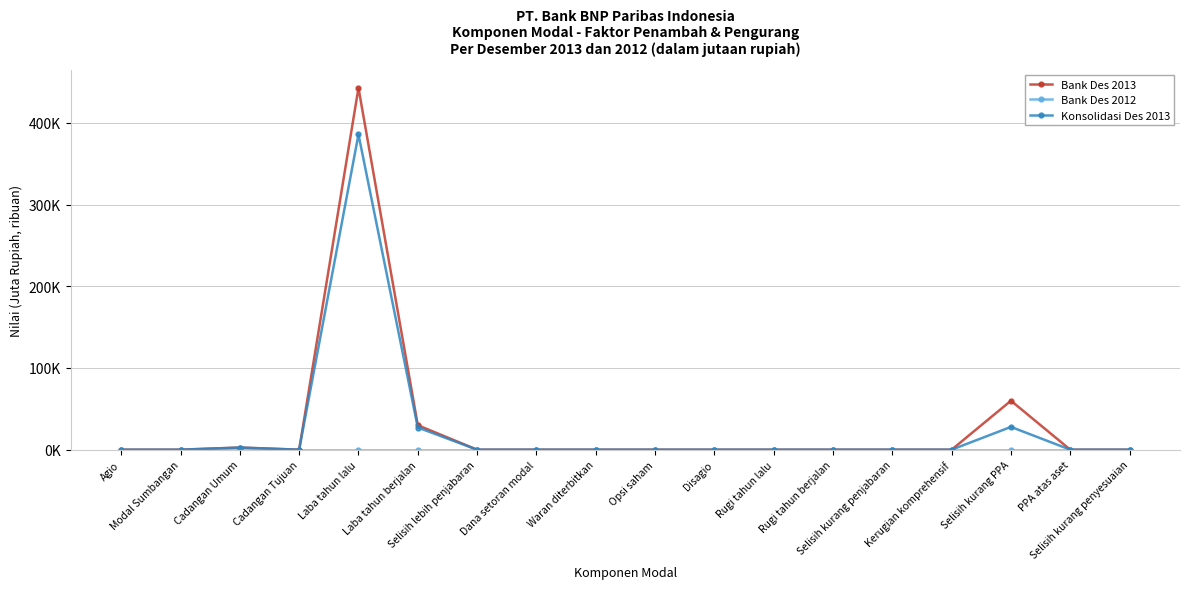

True or false: Konsolidasi Des 2013 and Bank Des 2012 cross at least once.

False